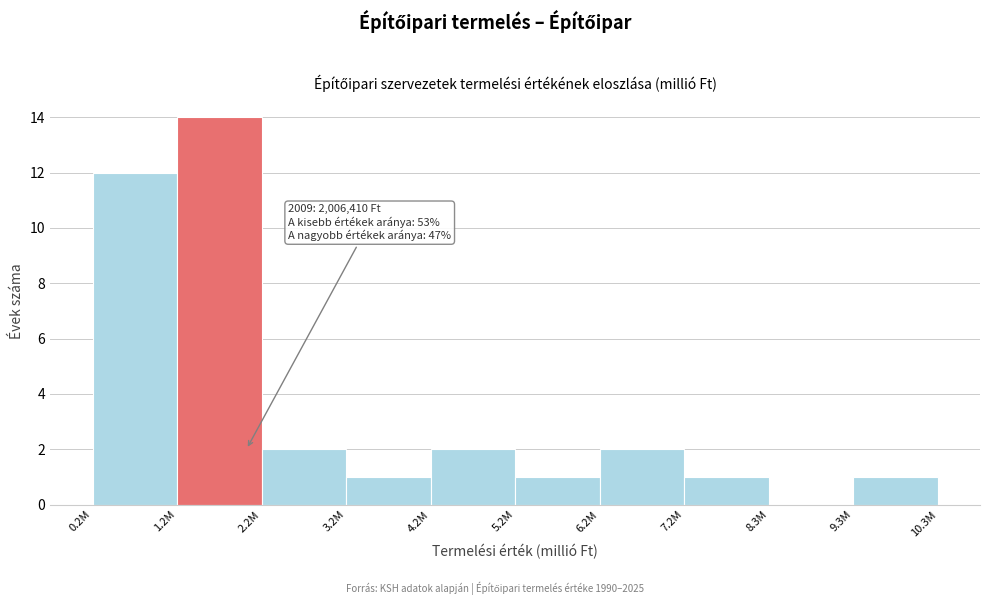

Reading left to right, transcribe all the data shown in this chart.

0.2M=12	1.2M=14	2.2M=2	3.2M=1	4.2M=2	5.2M=1	6.2M=2	7.2M=1	8.3M=0	9.3M=1